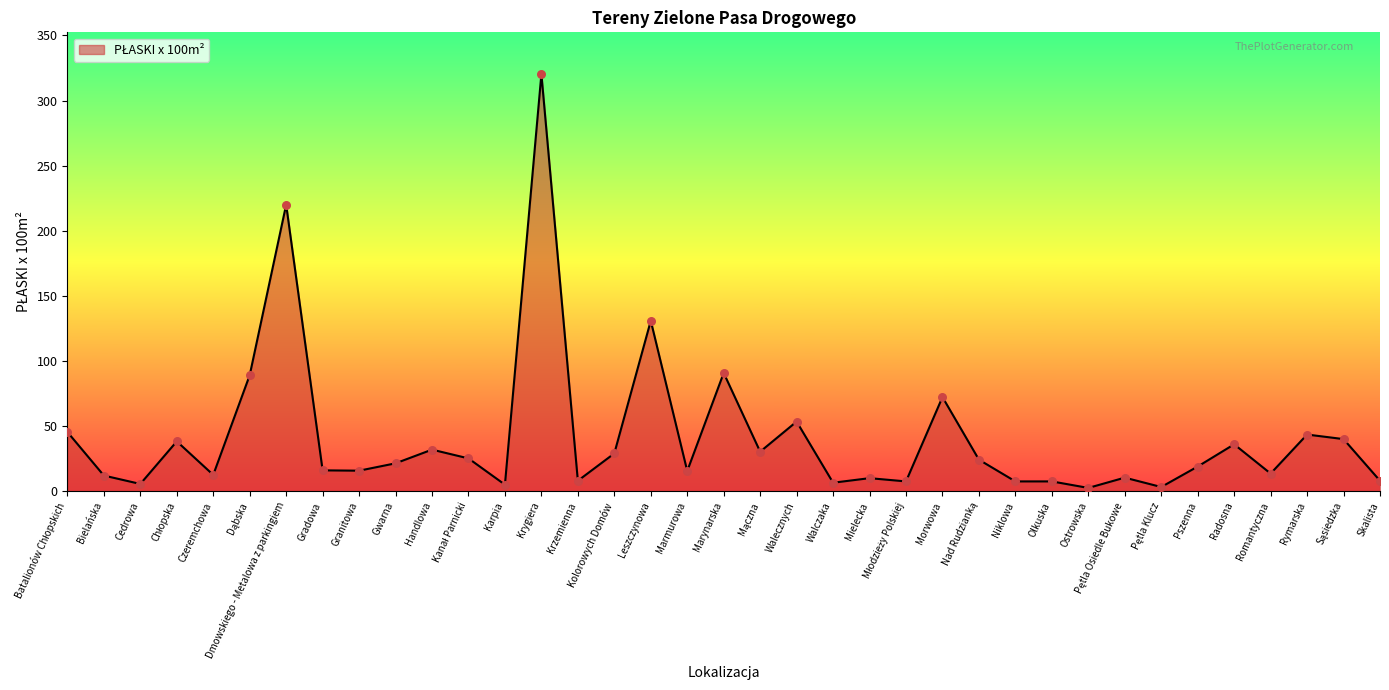

Approximately how many times larger is the value at Czeremchowa compared to Krzemienna?

1.6